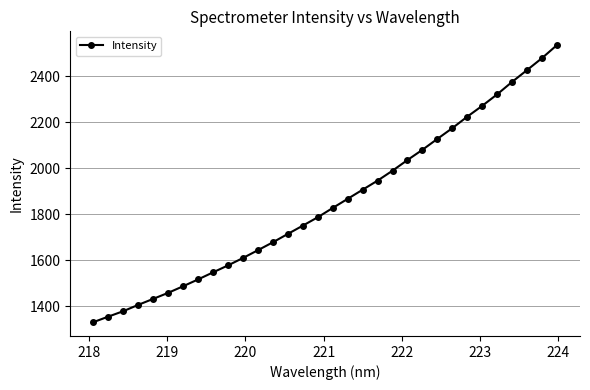

What is the maximum value shown in the chart?

2536.2